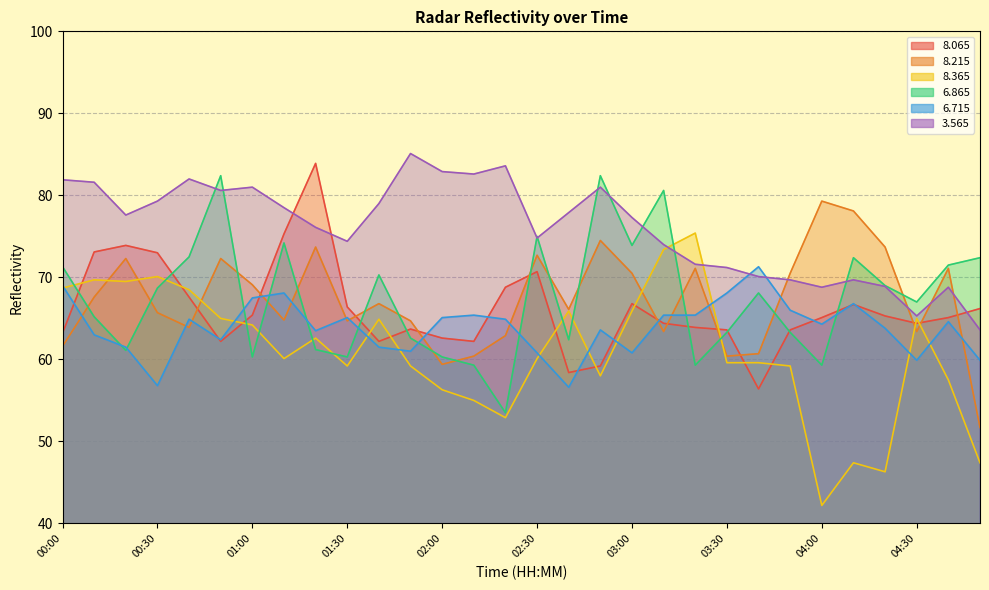

What are all the series names shown in the legend?

  8.065,   8.215,   8.365,   6.865,   6.715,   3.565